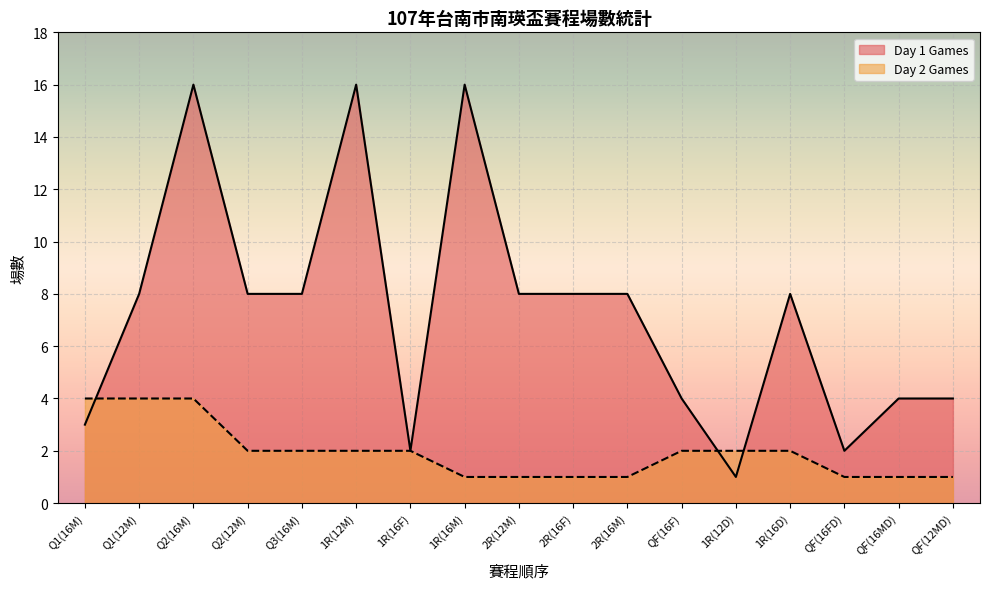

What is the greatest value displayed?

16